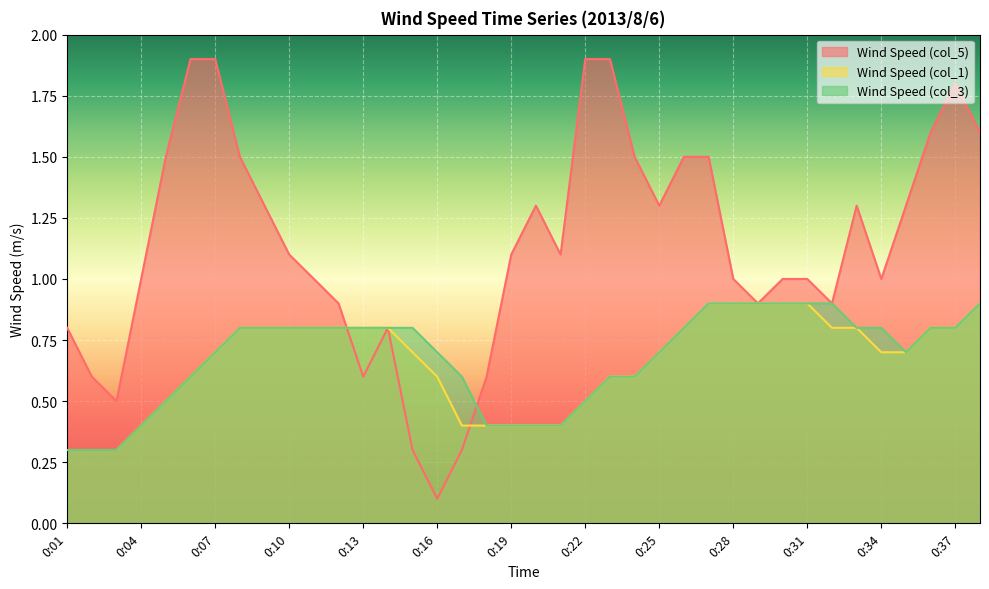

Between which two adjacent categories do Wind Speed (col_1) and Wind Speed (col_5) first intersect?

0:12 and 0:13